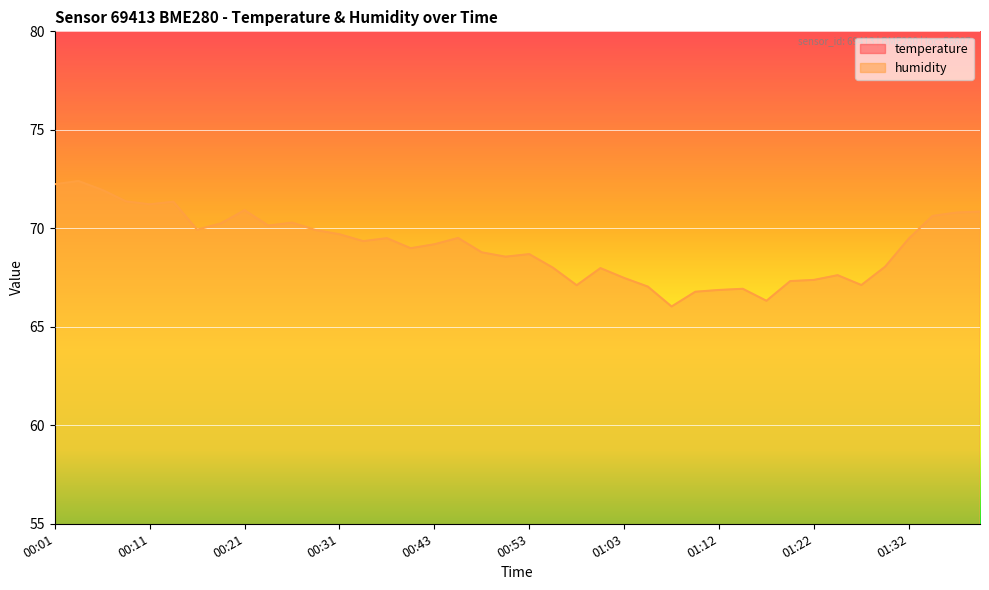

The temperature series shows 4.3 at 01:07. True or false?

False